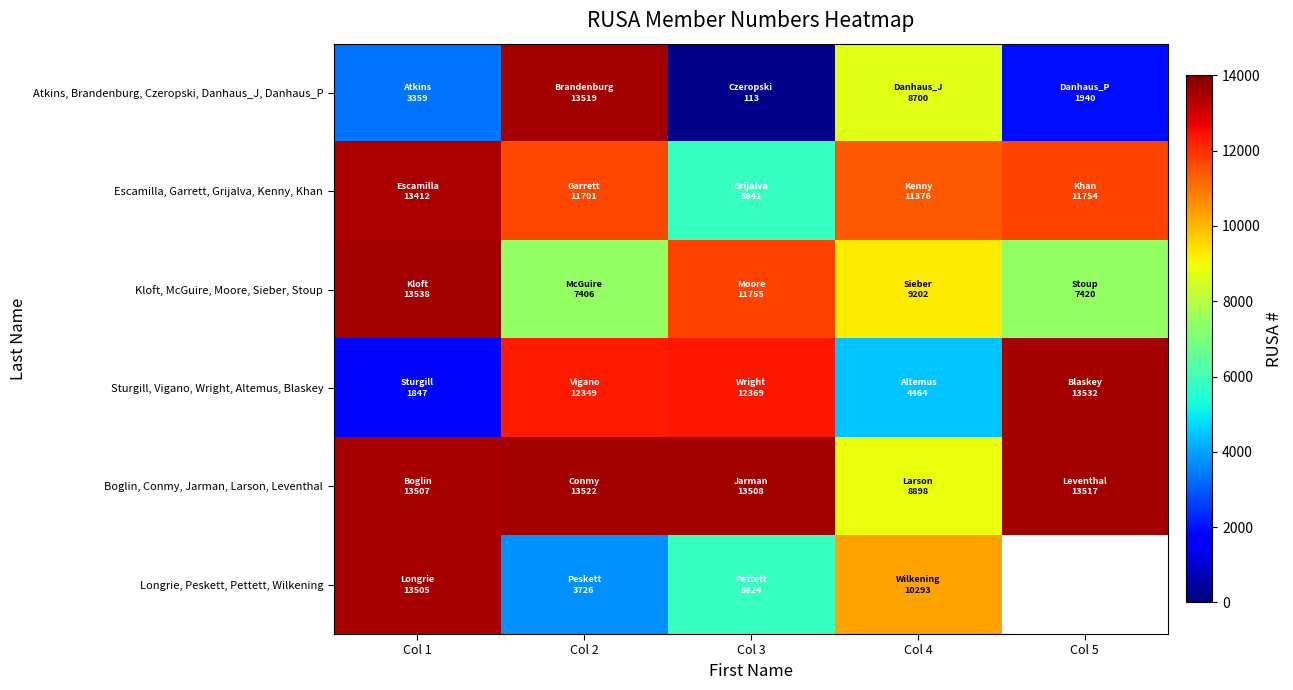

Rank the categories by Kloft, McGuire, Moore, Sieber, Stoup value from highest to lowest.

Col 1, Col 3, Col 4, Col 5, Col 2